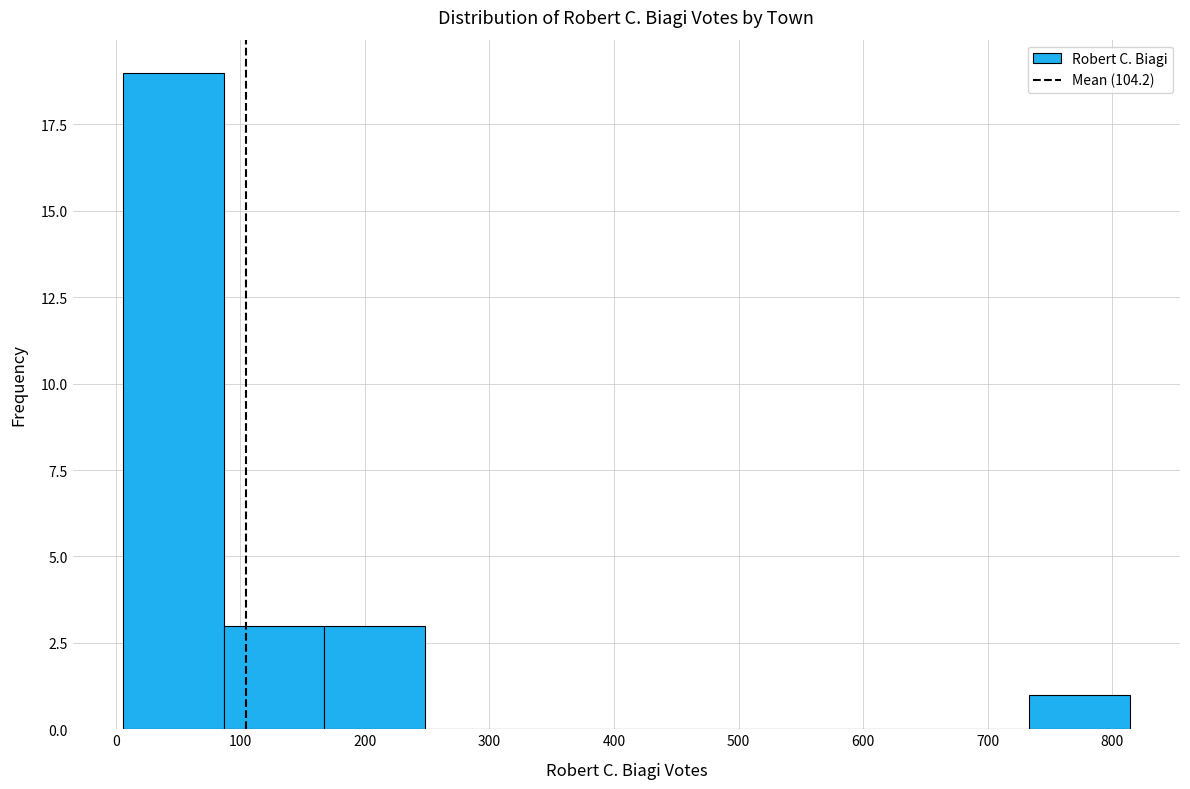

Over which range of the x-axis is the bar tallest?

10 to 90